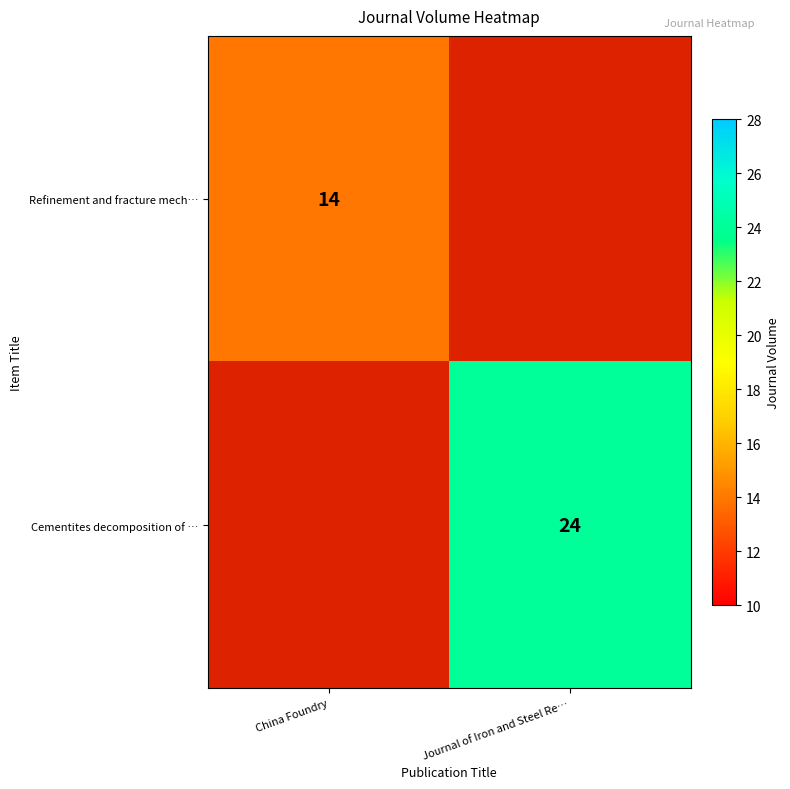

True or false: Cementites decomposition of … has a value of 41 at Journal of Iron and Steel Re….

False